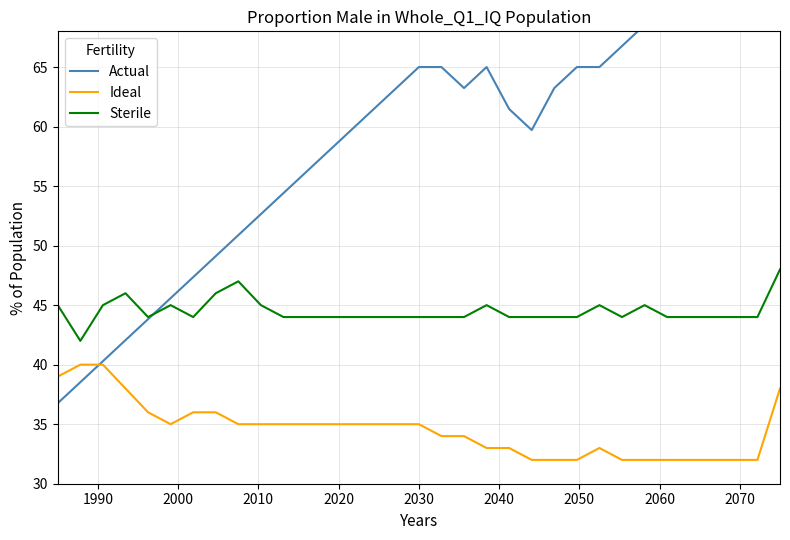

True or false: Ideal and Sterile intersect in this chart.

False